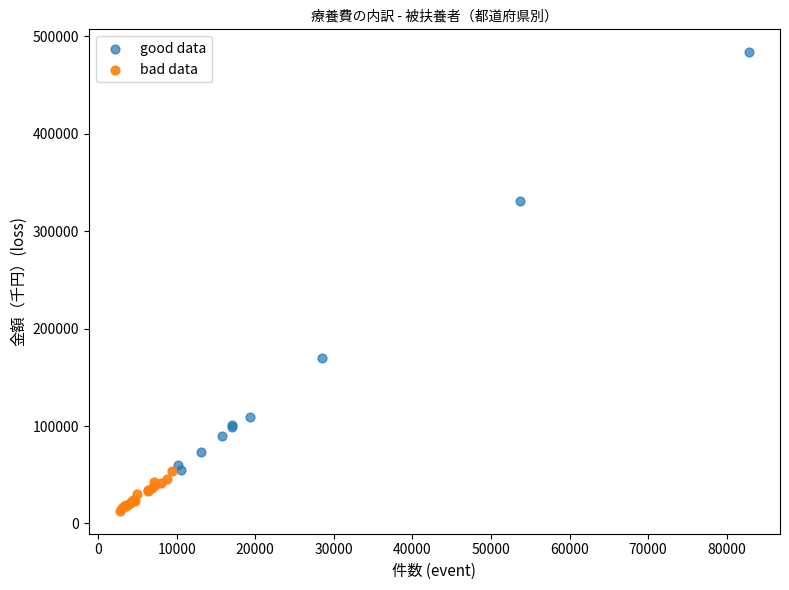

Which series reaches the minimum Y coordinate?

bad data